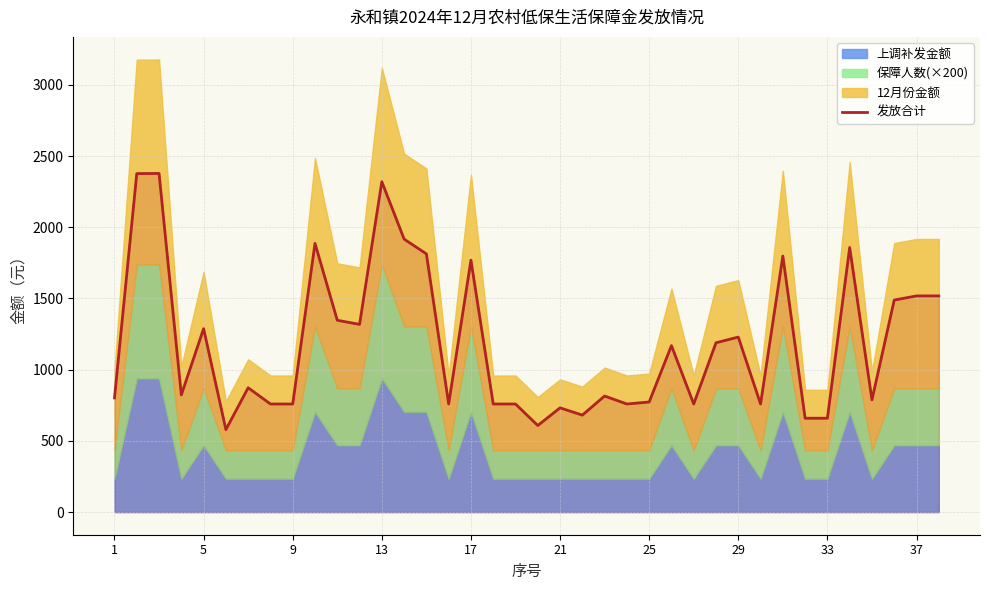

What is the highest value of the 发放合计 series?

2378